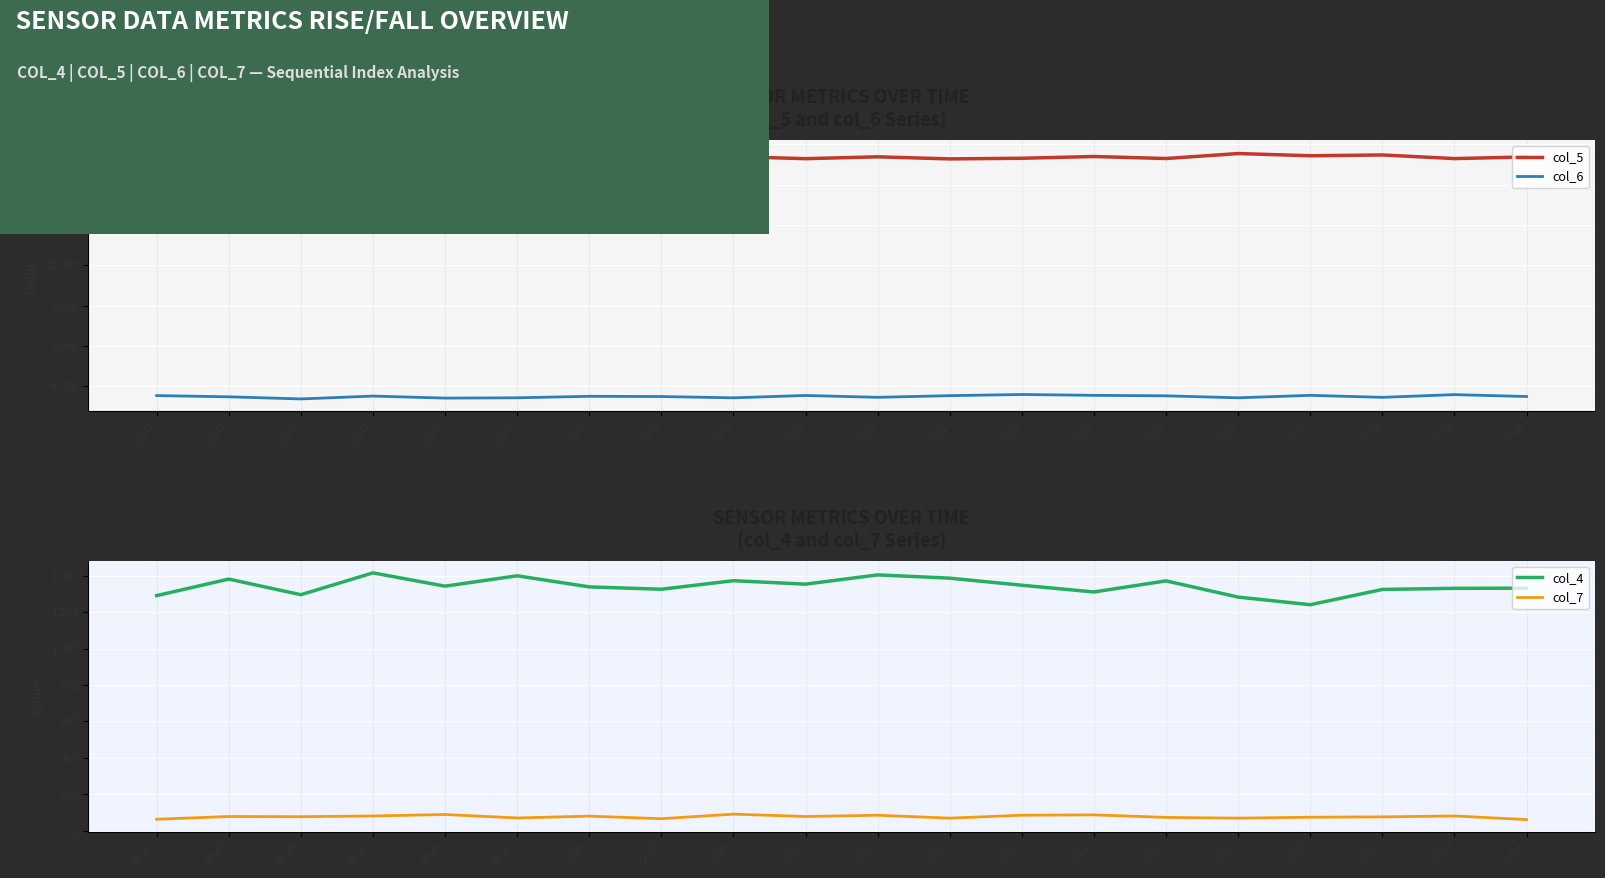

True or false: col_7 and col_6 intersect in this chart.

False